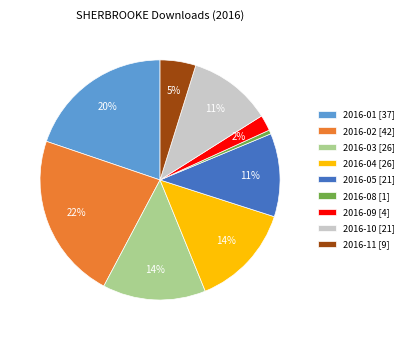

Do 2016-10 [21] and 2016-05 [21] together represent more than half of the pie?

No